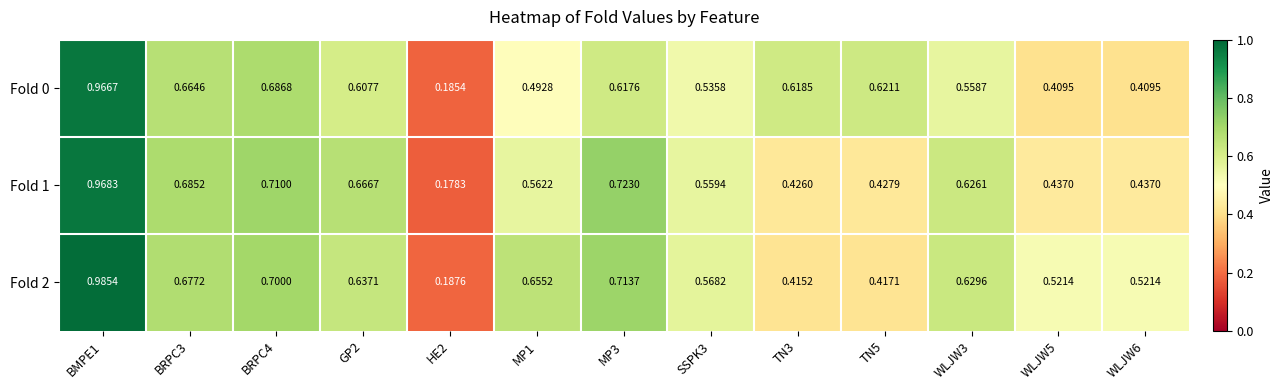

Is the value of Fold 2 at TN3 greater than the value of Fold 0 at BRPC4?

No